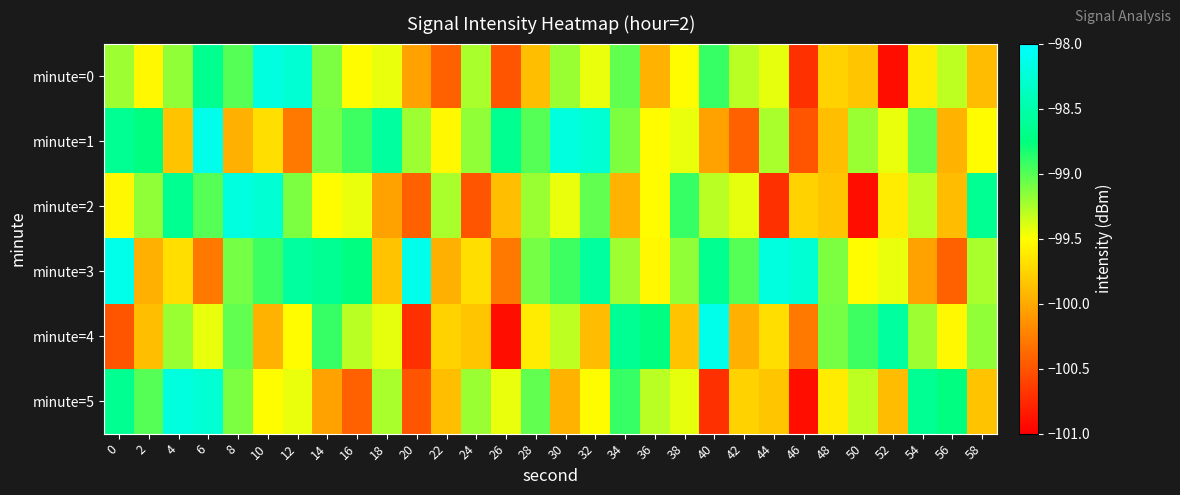

Reading left to right, transcribe all the data shown in this chart.

minute=0: 0=-99.2	2=-99.5	4=-99.2	6=-98.6	8=-99.0	10=-98.2	12=-98.3	14=-99.1	16=-99.5	18=-99.4	20=-100.0	22=-100.4	24=-99.2	26=-100.5	28=-99.9	30=-99.2	32=-99.4	34=-99.0	36=-100.0	38=-99.5	40=-98.9	42=-99.3	44=-99.4	46=-100.7	48=-99.8	50=-99.8	52=-100.9	54=-99.6	56=-99.3	58=-99.9
minute=1: 0=-98.6	2=-98.7	4=-99.8	6=-98.1	8=-100.0	10=-99.7	12=-100.3	14=-99.1	16=-98.9	18=-98.6	20=-99.2	22=-99.5	24=-99.2	26=-98.6	28=-99.0	30=-98.2	32=-98.3	34=-99.1	36=-99.5	38=-99.4	40=-100.0	42=-100.4	44=-99.2	46=-100.5	48=-99.9	50=-99.2	52=-99.4	54=-99.0	56=-100.0	58=-99.5
minute=2: 0=-99.5	2=-99.2	4=-98.6	6=-99.0	8=-98.2	10=-98.3	12=-99.1	14=-99.5	16=-99.4	18=-100.0	20=-100.4	22=-99.2	24=-100.5	26=-99.9	28=-99.2	30=-99.4	32=-99.0	34=-100.0	36=-99.5	38=-98.9	40=-99.3	42=-99.4	44=-100.7	46=-99.8	48=-99.8	50=-100.9	52=-99.6	54=-99.3	56=-99.9	58=-98.6
minute=3: 0=-98.1	2=-100.0	4=-99.7	6=-100.3	8=-99.1	10=-98.9	12=-98.6	14=-98.6	16=-98.7	18=-99.8	20=-98.1	22=-100.0	24=-99.7	26=-100.3	28=-99.1	30=-98.9	32=-98.6	34=-99.2	36=-99.5	38=-99.2	40=-98.6	42=-99.0	44=-98.2	46=-98.3	48=-99.1	50=-99.5	52=-99.4	54=-100.0	56=-100.4	58=-99.2
minute=4: 0=-100.5	2=-99.9	4=-99.2	6=-99.4	8=-99.0	10=-100.0	12=-99.5	14=-98.9	16=-99.3	18=-99.4	20=-100.7	22=-99.8	24=-99.8	26=-100.9	28=-99.6	30=-99.3	32=-99.9	34=-98.6	36=-98.7	38=-99.8	40=-98.1	42=-100.0	44=-99.7	46=-100.3	48=-99.1	50=-98.9	52=-98.6	54=-99.2	56=-99.5	58=-99.2
minute=5: 0=-98.6	2=-99.0	4=-98.2	6=-98.3	8=-99.1	10=-99.5	12=-99.4	14=-100.0	16=-100.4	18=-99.2	20=-100.5	22=-99.9	24=-99.2	26=-99.4	28=-99.0	30=-100.0	32=-99.5	34=-98.9	36=-99.3	38=-99.4	40=-100.7	42=-99.8	44=-99.8	46=-100.9	48=-99.6	50=-99.3	52=-99.9	54=-98.6	56=-98.7	58=-99.8